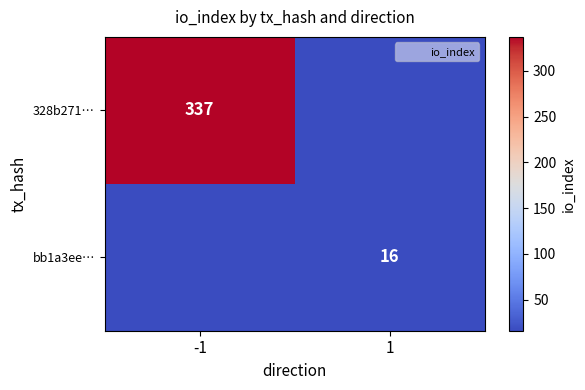

True or false: bb1a3ee… has a value of 16 at 1.

True